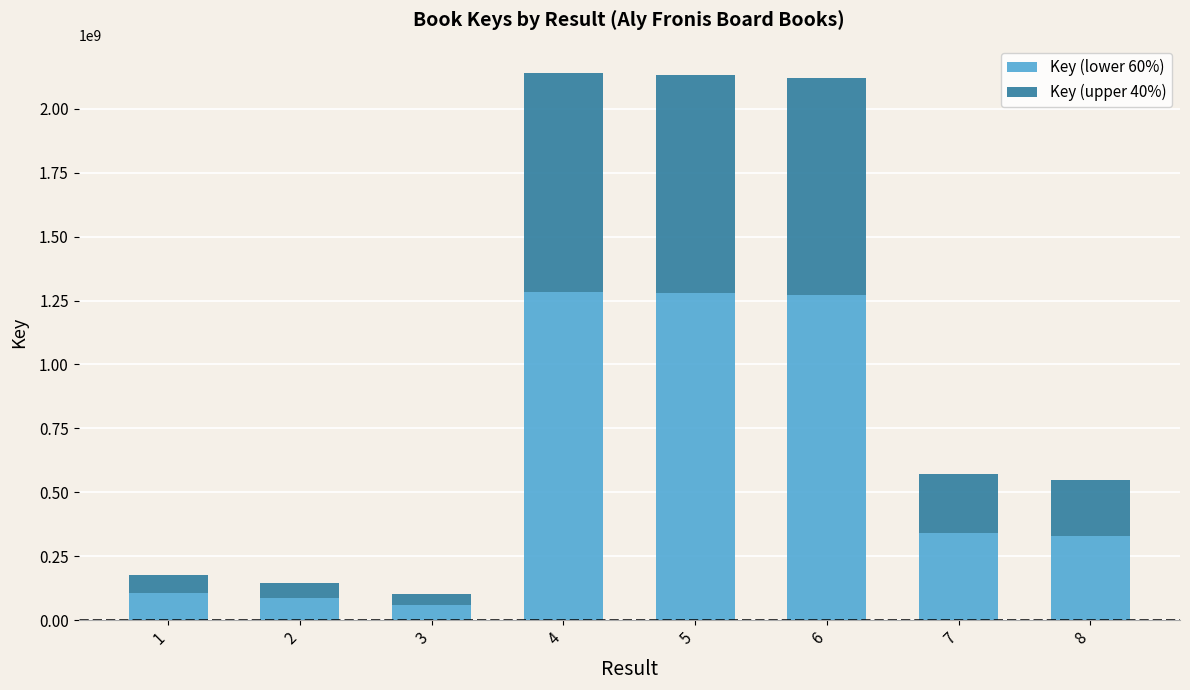

What is the total value across all series at 6?

2120324317.0